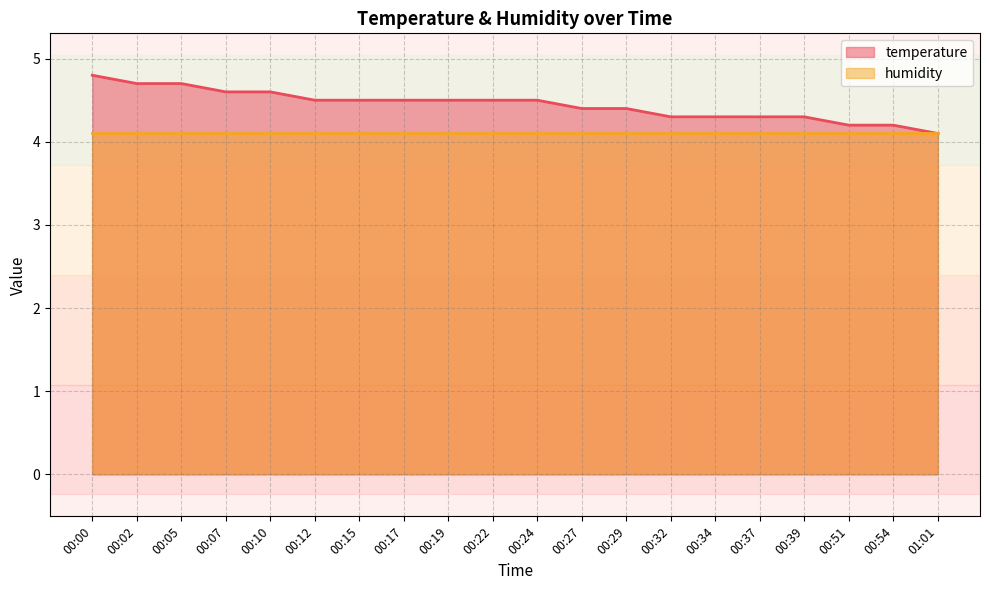

Which category has the lowest value across all series?

01:01